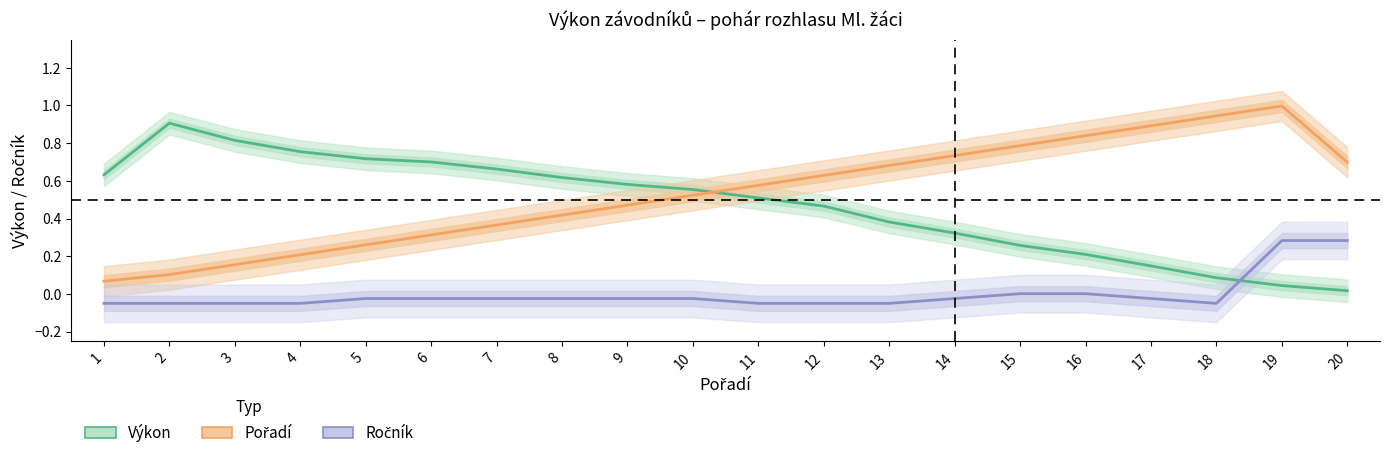

The value of Ročník at 14 is -0.0. True or false?

False